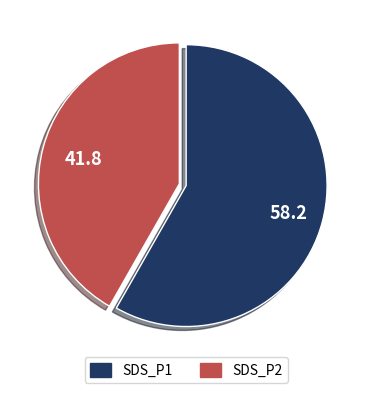

Which slice is the smallest?

SDS_P2